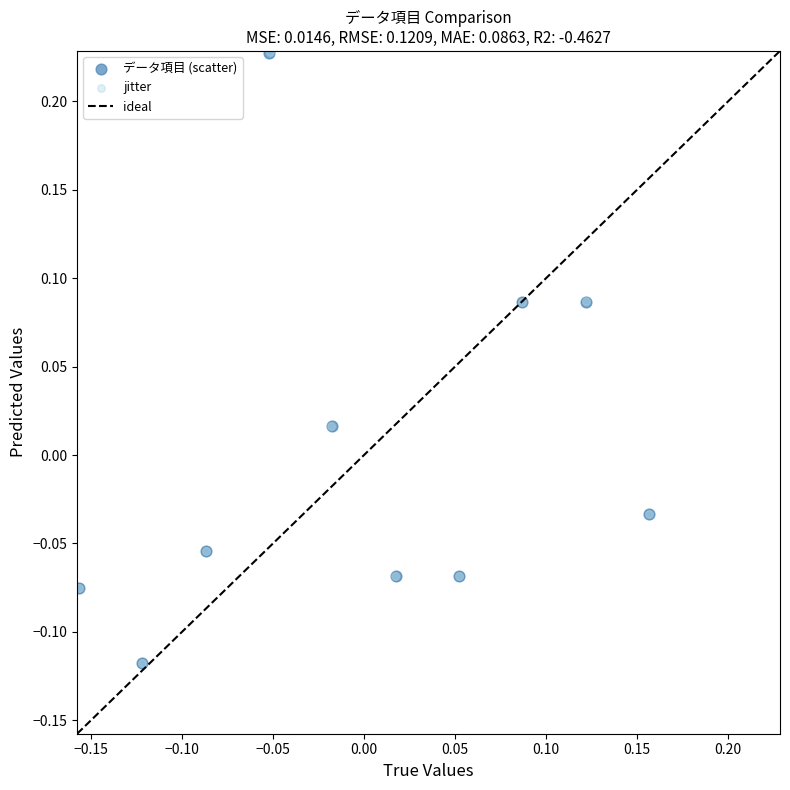

Which series has the widest spread of Y values?

jitter